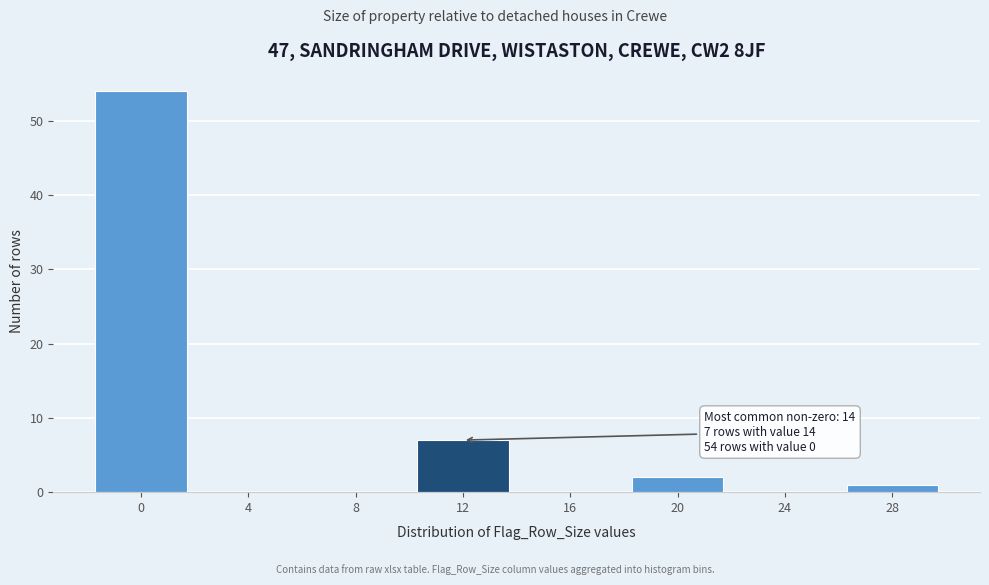

Reading left to right, what are all the values shown in this chart?

0=54	4=0	8=0	12=7	16=0	20=2	24=0	28=1